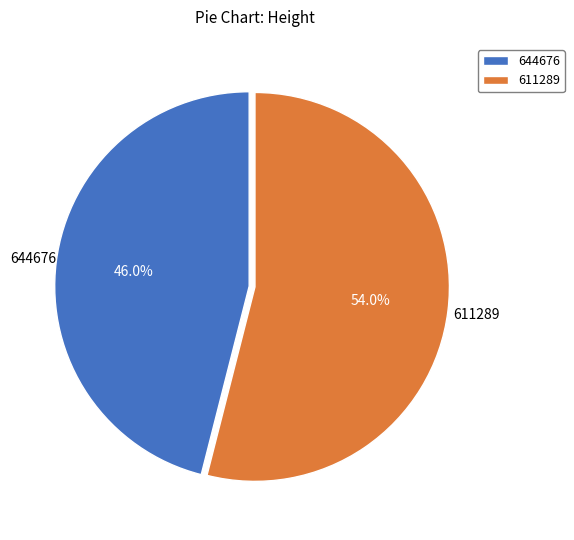

To the nearest percent, what is the difference between the largest and smallest slice percentages?

8%